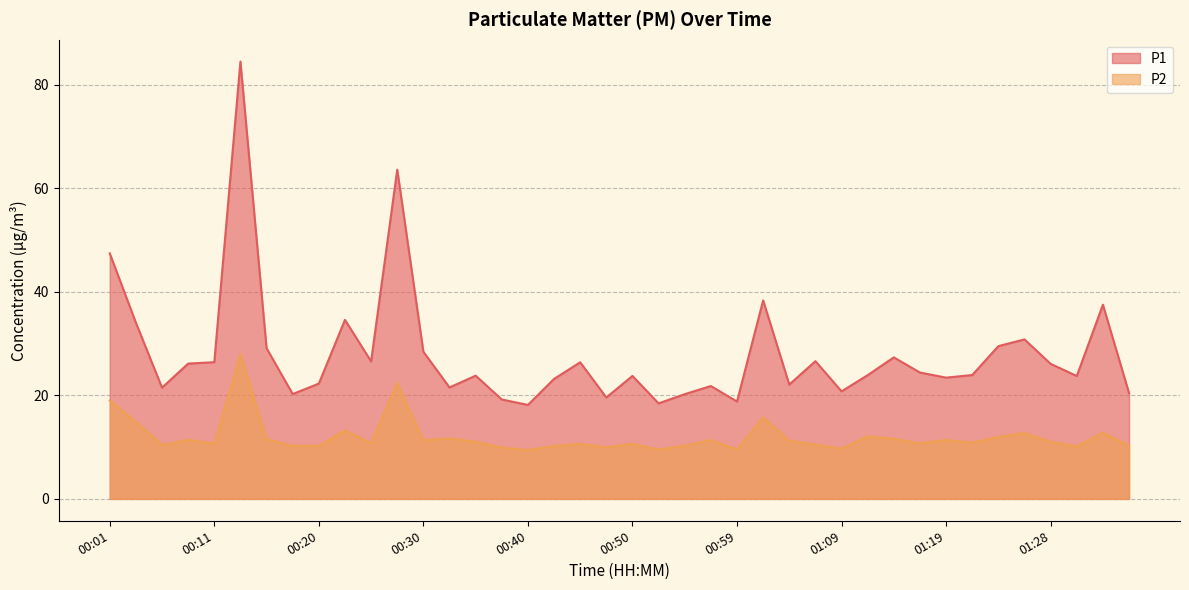

At which category does P1 reach its first local peak?

00:13